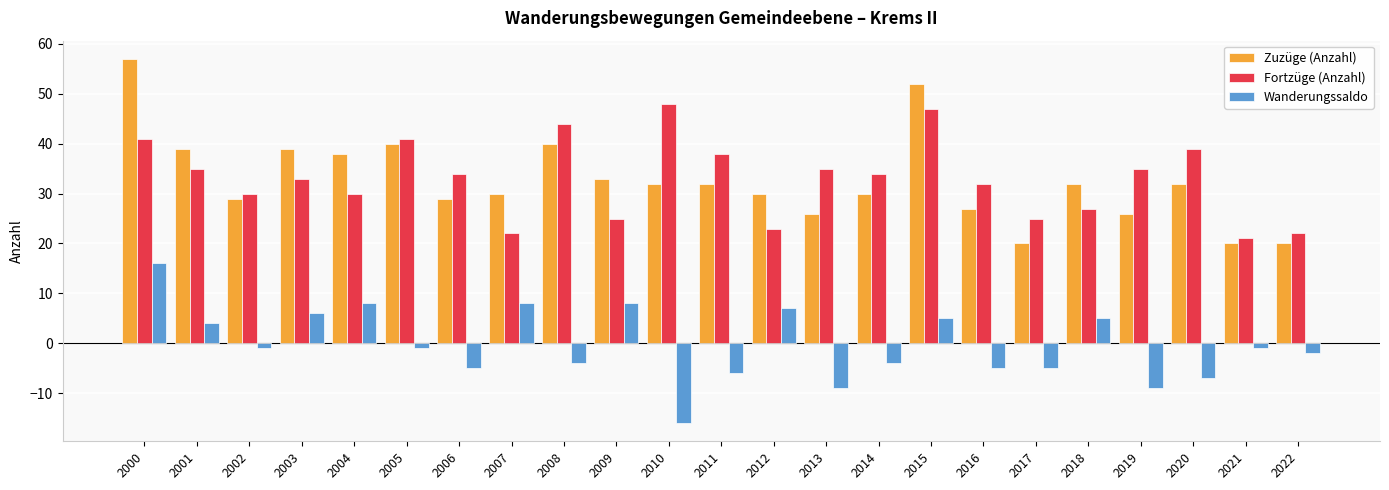

At 2008, list the series in order from smallest to largest.

Wanderungssaldo, Zuzüge (Anzahl), Fortzüge (Anzahl)